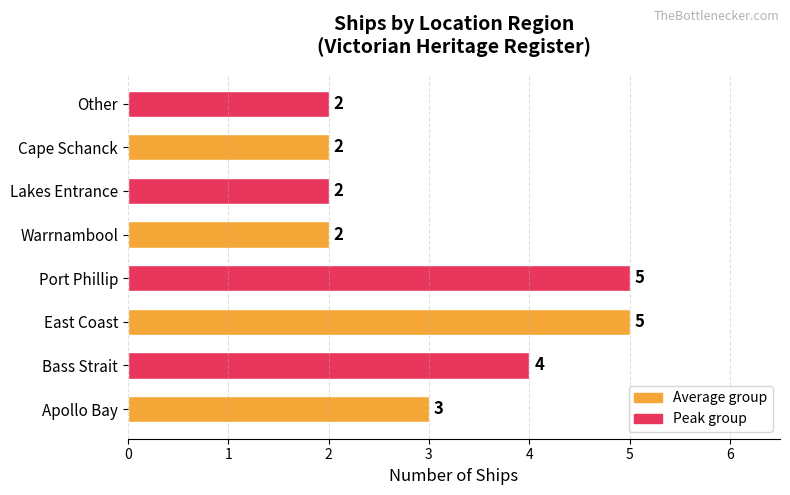

Reading top to bottom, list all the values displayed in this chart.

Other=2	Cape Schanck=2	Lakes Entrance=2	Warrnambool=2	Port Phillip=5	East Coast=5	Bass Strait=4	Apollo Bay=3